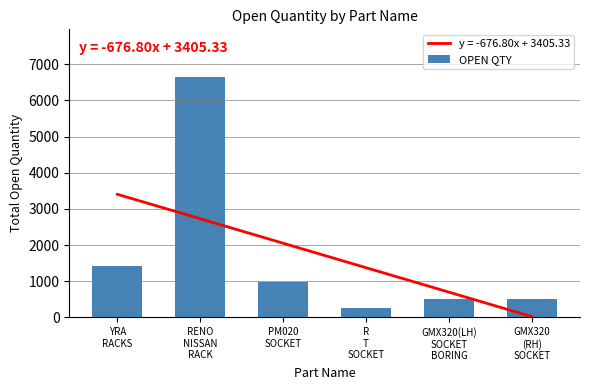

How many bars are there in total?

6